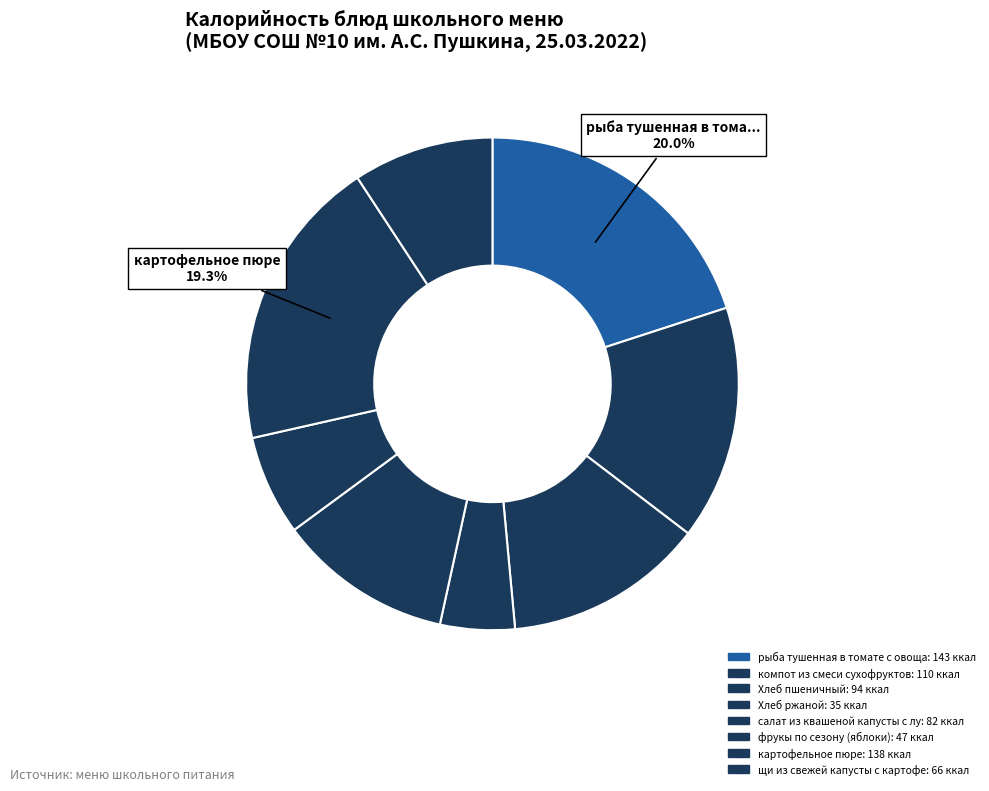

Which category has the biggest portion of the pie?

рыба тушенная в томате с овощами